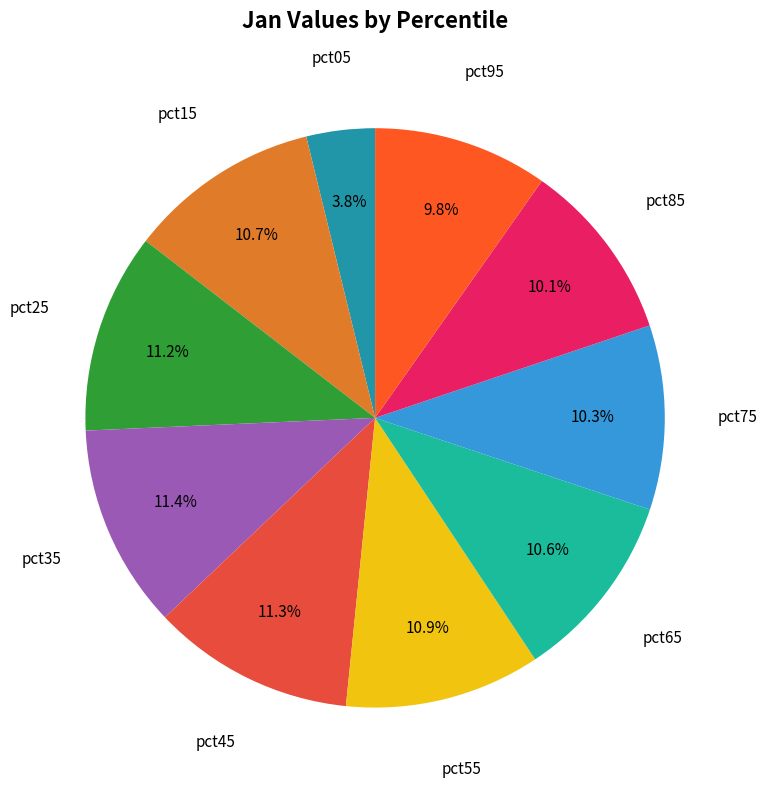

How many slices are in this pie chart?

10